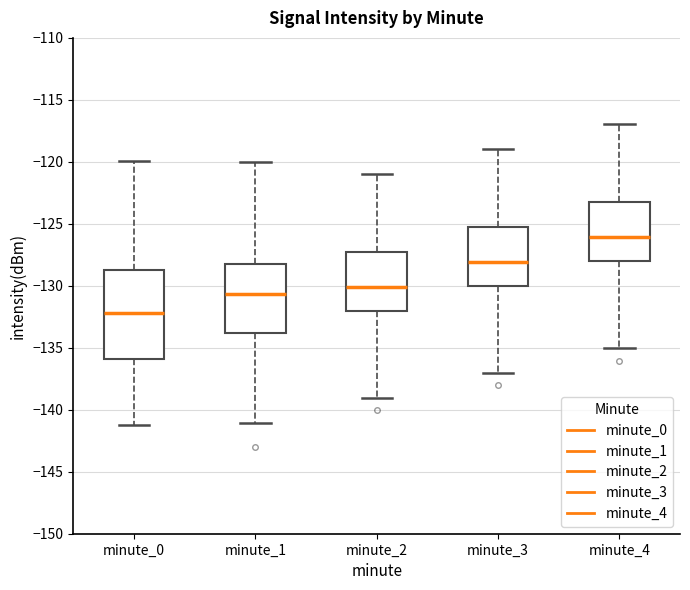

Which box is the tallest, from its lower edge to its upper edge?

minute_0